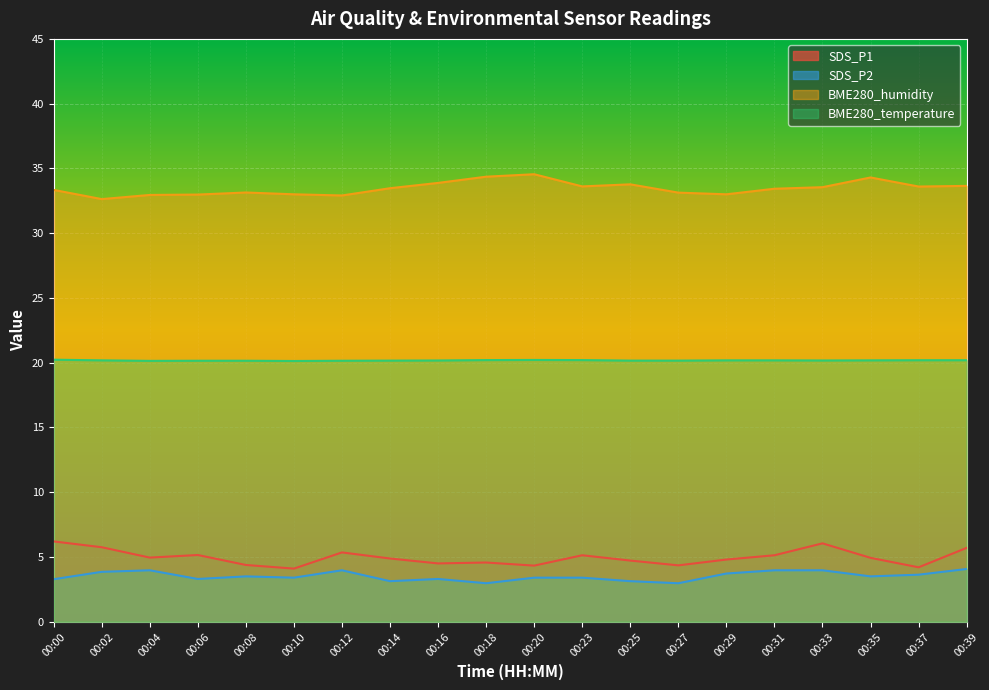

Which has a higher value, 00:18 or 00:35?

00:35